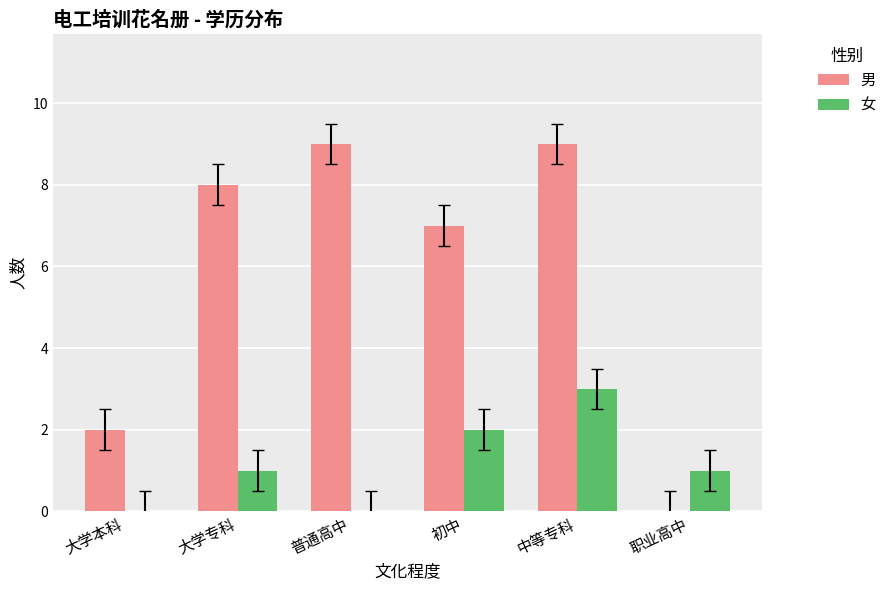

Reading right to left, what are all the values shown in this chart?

男: 职业高中=0	中等专科=9	初中=7	普通高中=9	大学专科=8	大学本科=2
女: 职业高中=1	中等专科=3	初中=2	普通高中=0	大学专科=1	大学本科=0